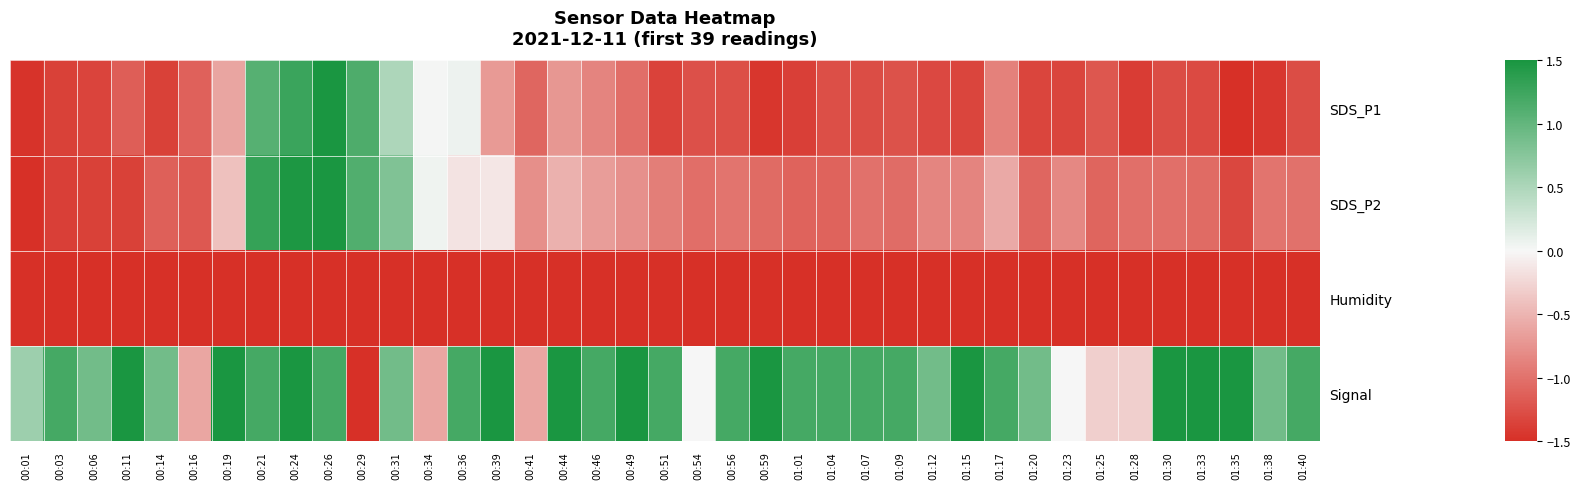

Which series has the largest range (max minus min)?

SDS_P1